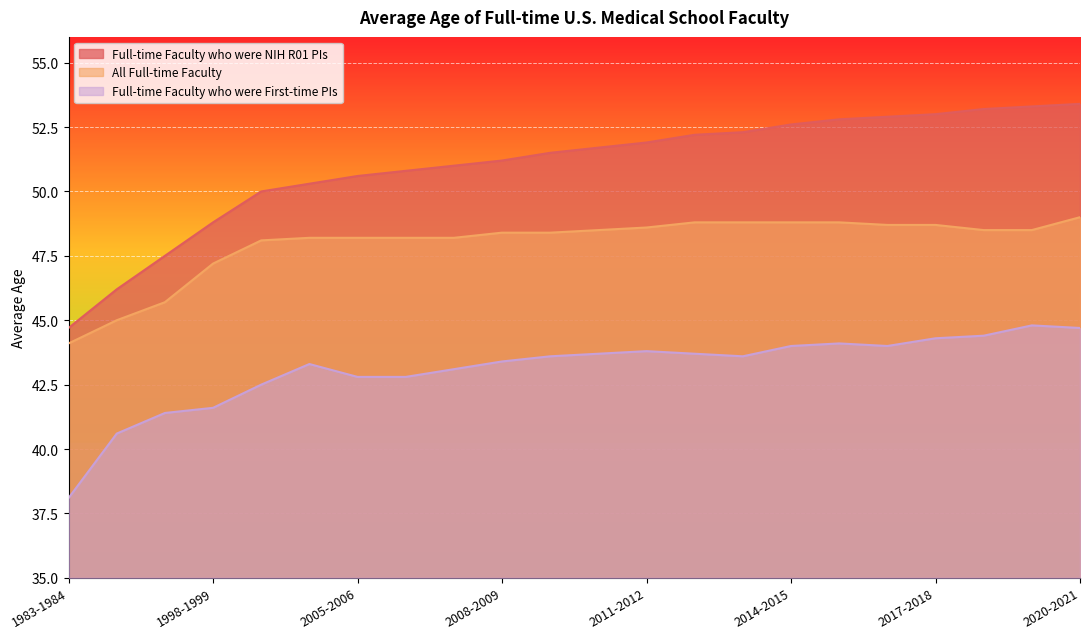

Rank the series by their average value, from lowest to highest.

Full-time Faculty who were First-time PIs, All Full-time Faculty, Full-time Faculty who were NIH R01 PIs